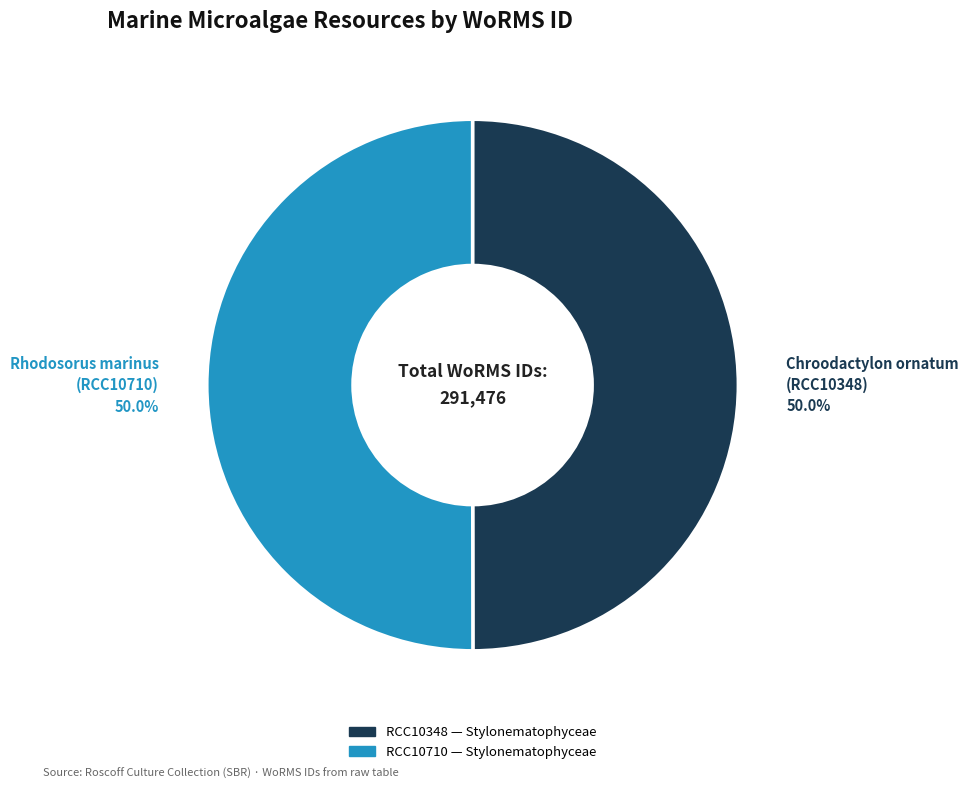

How many slices are in this pie chart?

2